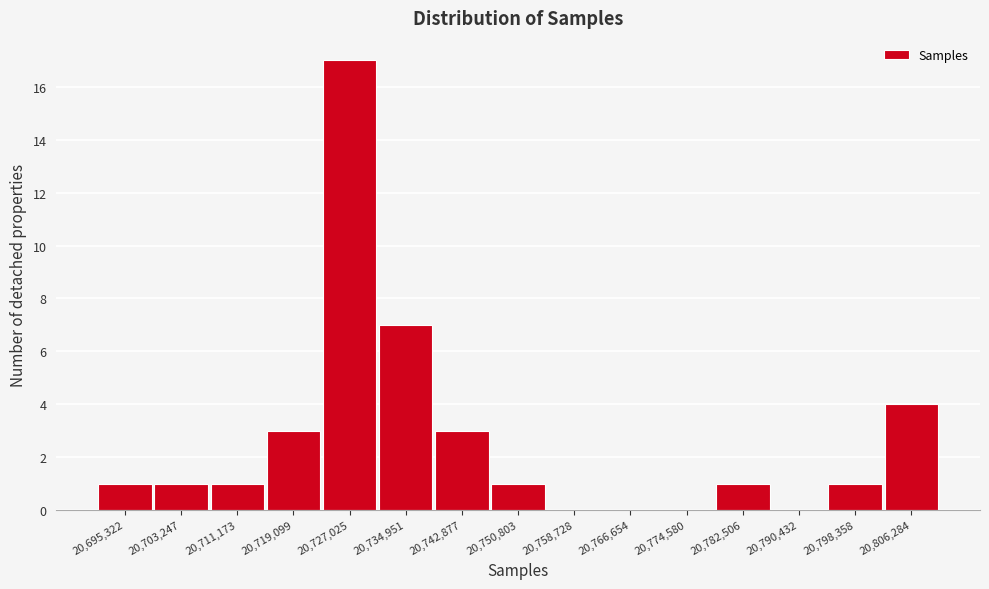

Reading right to left, list all the values displayed in this chart.

20,806,284=4	20,798,358=1	20,790,432=0	20,782,506=1	20,774,580=0	20,766,654=0	20,758,728=0	20,750,803=1	20,742,877=3	20,734,951=7	20,727,025=17	20,719,099=3	20,711,173=1	20,703,247=1	20,695,322=1